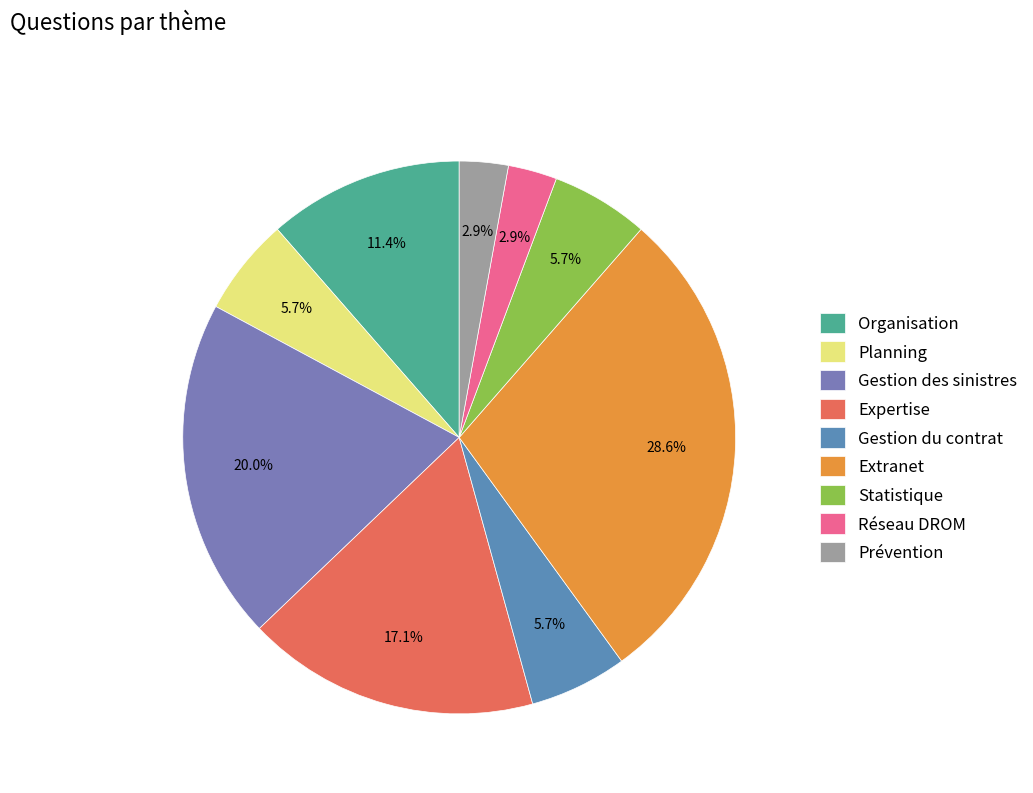

To the nearest percent, what is the difference between the Planning and Expertise slice percentages?

11%